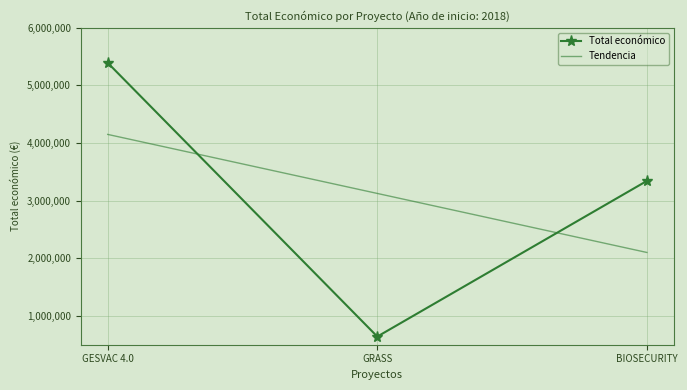

List the labels in order of value, largest first.

GESVAC 4.0, BIOSECURITY, GRASS